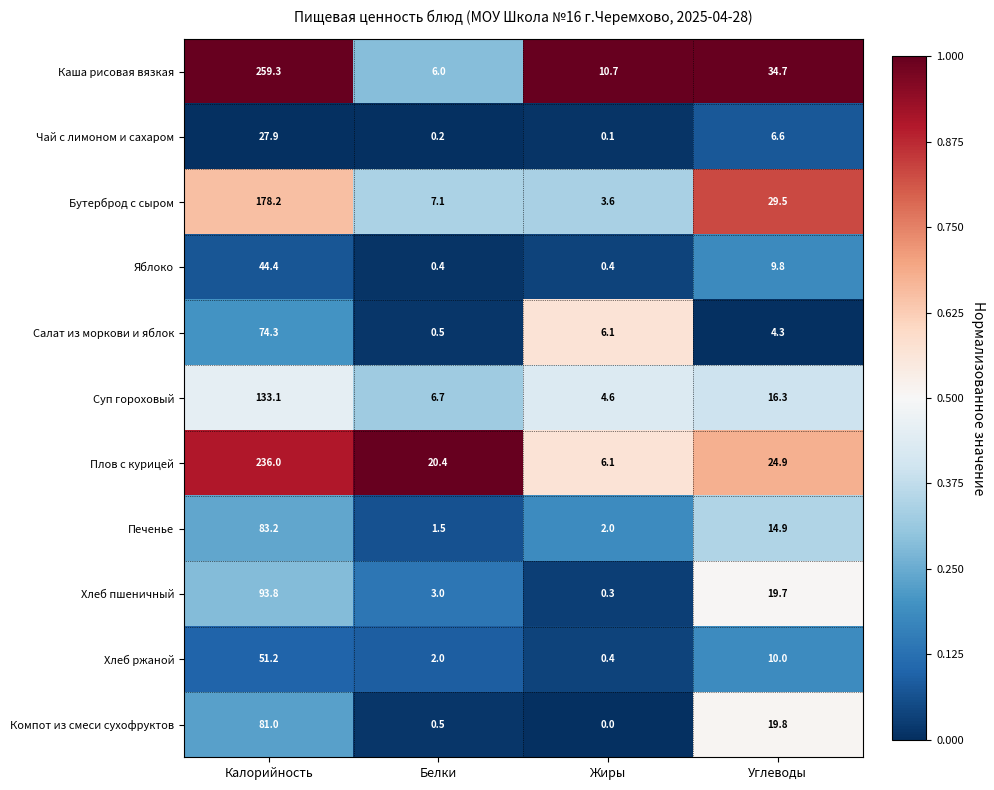

What is the maximum value shown in the chart?

259.3